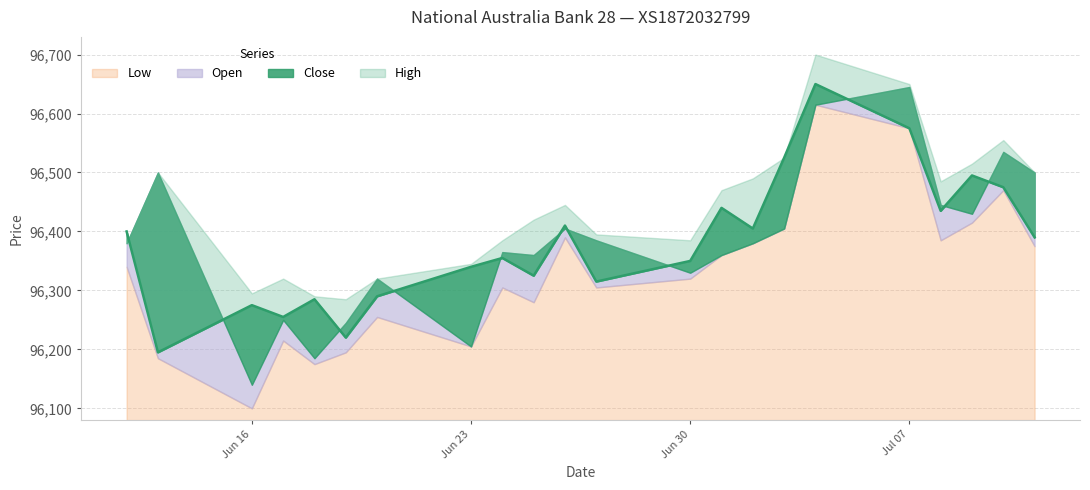

What is the value of the Low point at the 10th from the left?

96280